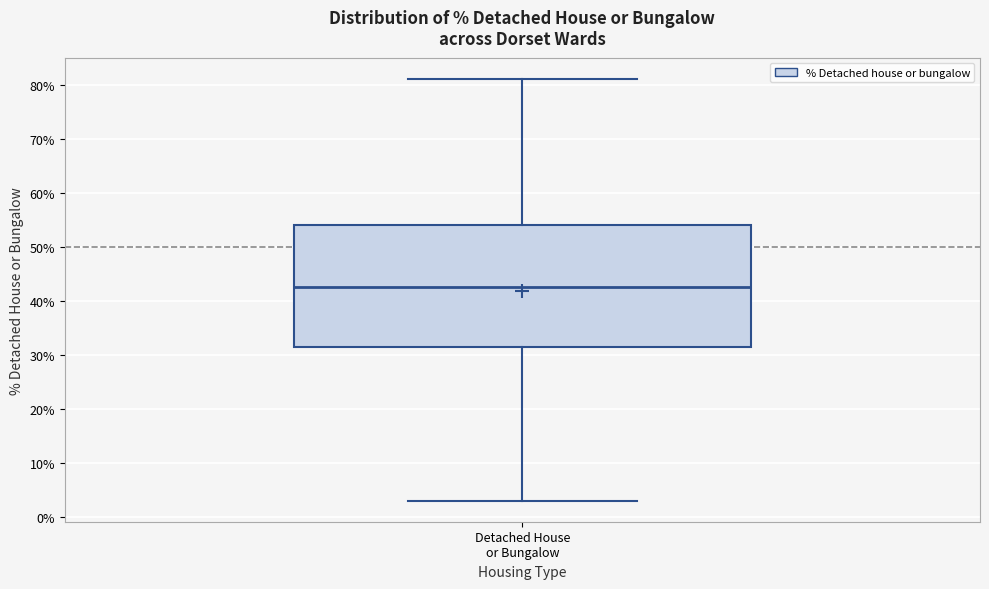

Transcribe this box plot: give where the median line is, the range the box spans, and where the two whiskers end, as read against the y-axis. The values are not printed on the chart, so give them approximately, as read against the axis.

median 43, box 31 to 54, whiskers 3 to 81